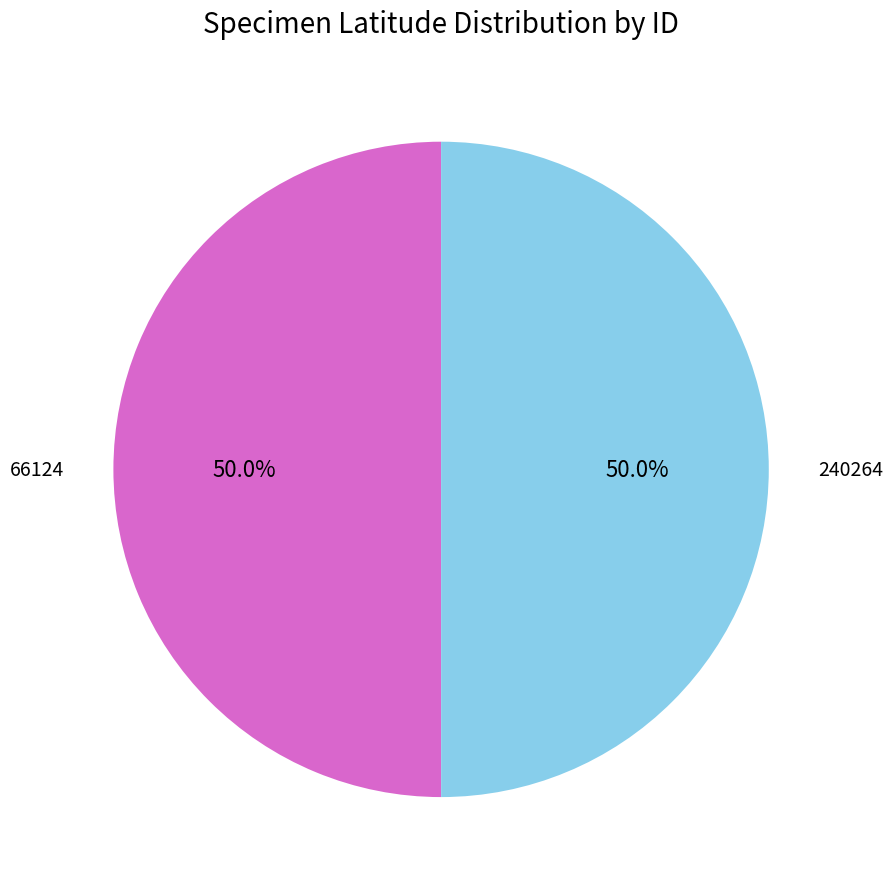

What is the ratio of the value at 240264 to the value at 66124?

1.0